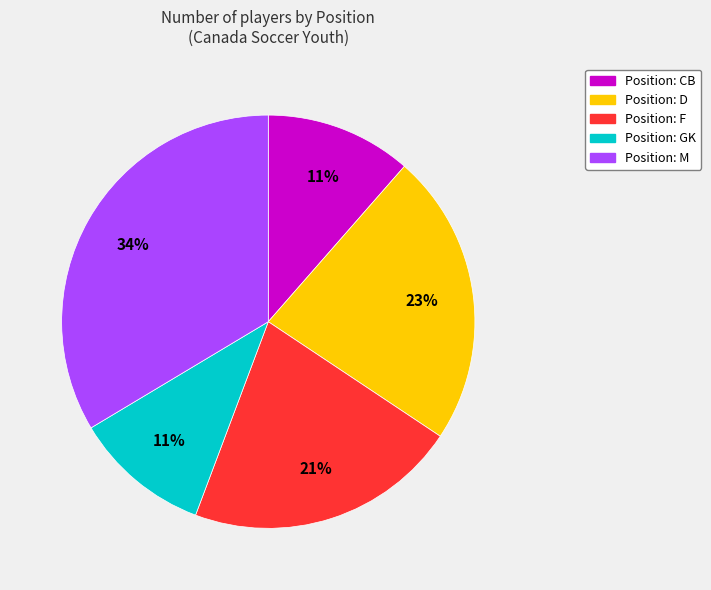

To the nearest percent, what is the difference between the largest and smallest slice percentages?

23%